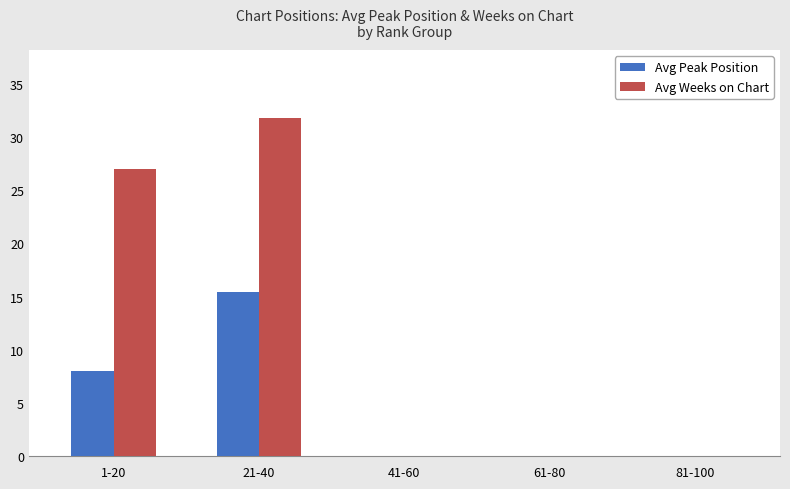

The Avg Peak Position series shows 25.0 at 21-40. True or false?

False